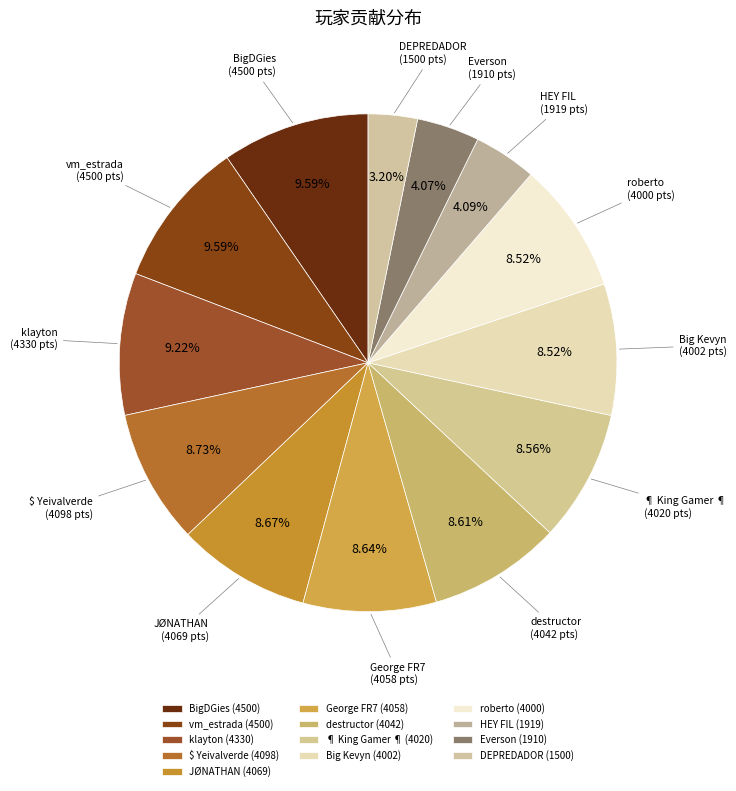

Between ¶ King Gamer ¶ and vm_estrada, which is larger?

vm_estrada